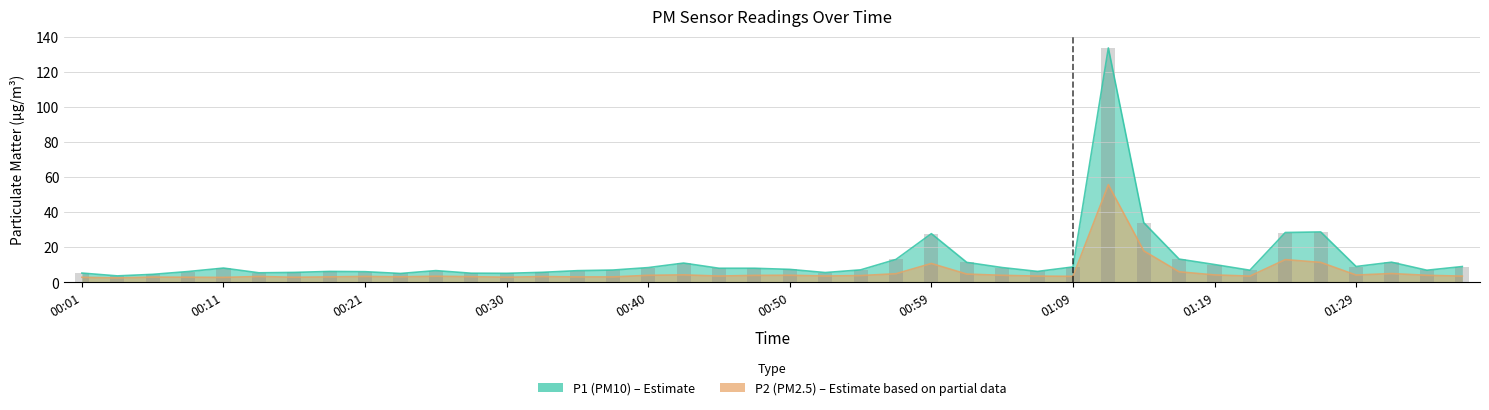

Reading left to right, what are all the values shown in this chart?

P1: 5.3	3.7	4.5	6.2	8.1	5.4	5.7	6.2	6.1	5.0	6.7	5.2	5.1	5.7	6.7	7.0	8.4	11.0	8.0	8.0	7.4	5.6	7.1	13.1	27.8	11.4	8.4	6.2	8.8	133.8	34.0	13.2	10.2	6.9	28.4	28.8	9.0	11.5	6.9	9.0
P2: 2.9	2.5	3.0	2.9	2.8	3.3	2.9	3.1	3.4	3.1	3.5	3.2	2.9	3.3	3.1	3.1	4.0	4.2	3.6	4.0	4.0	3.6	3.9	4.9	10.8	4.7	4.0	3.5	3.4	55.7	17.9	6.0	4.2	3.5	12.9	11.4	4.2	5.0	4.0	3.5